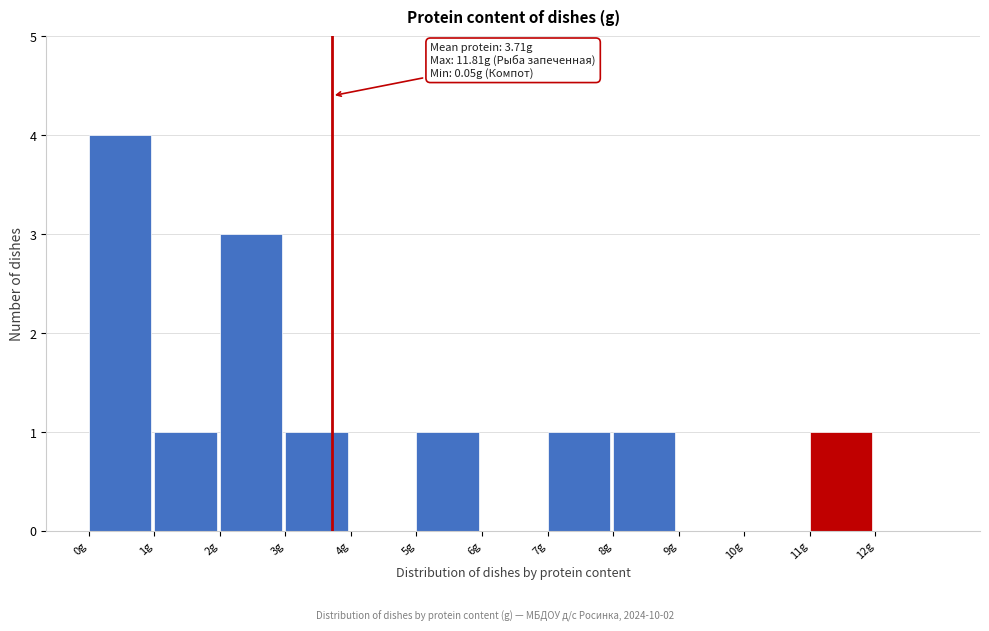

Over which range of the x-axis is the bar tallest?

0 to 1